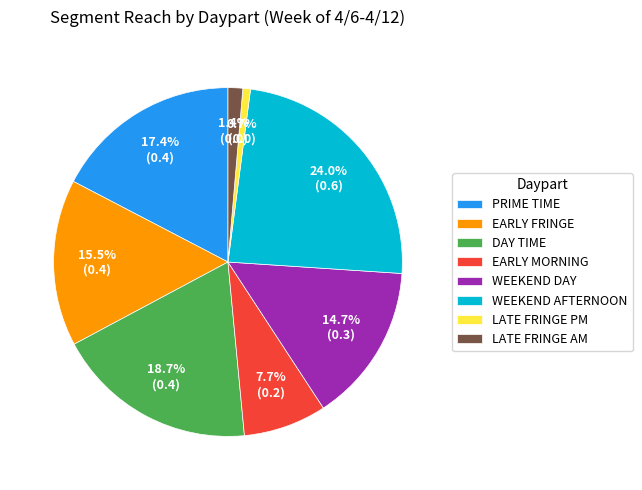

Which has a higher value, WEEKEND AFTERNOON or LATE FRINGE PM?

WEEKEND AFTERNOON